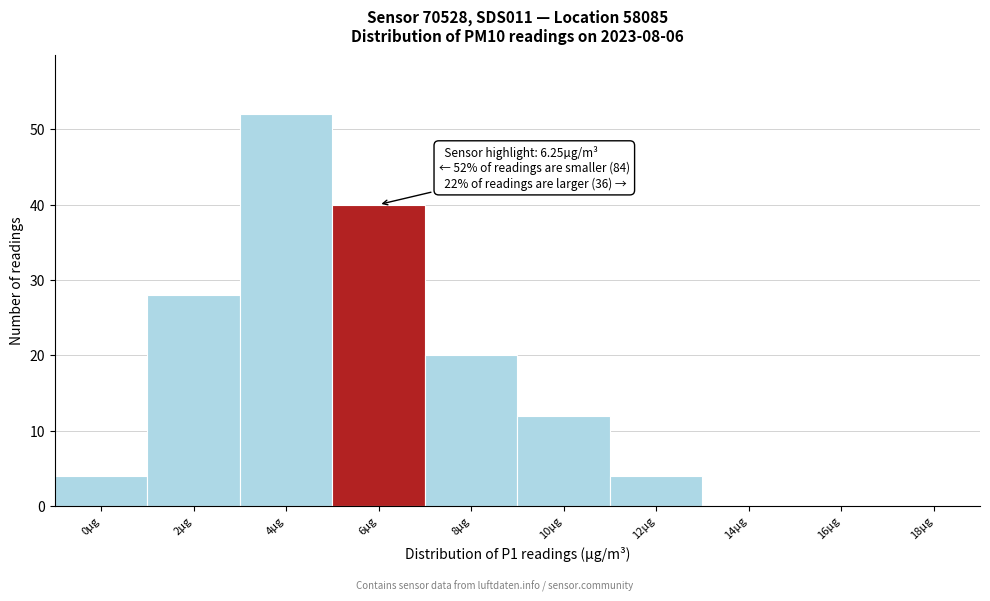

Reading left to right, list all the values displayed in this chart.

0µg=4	2µg=28	4µg=52	6µg=40	8µg=20	10µg=12	12µg=4	14µg=0	16µg=0	18µg=0